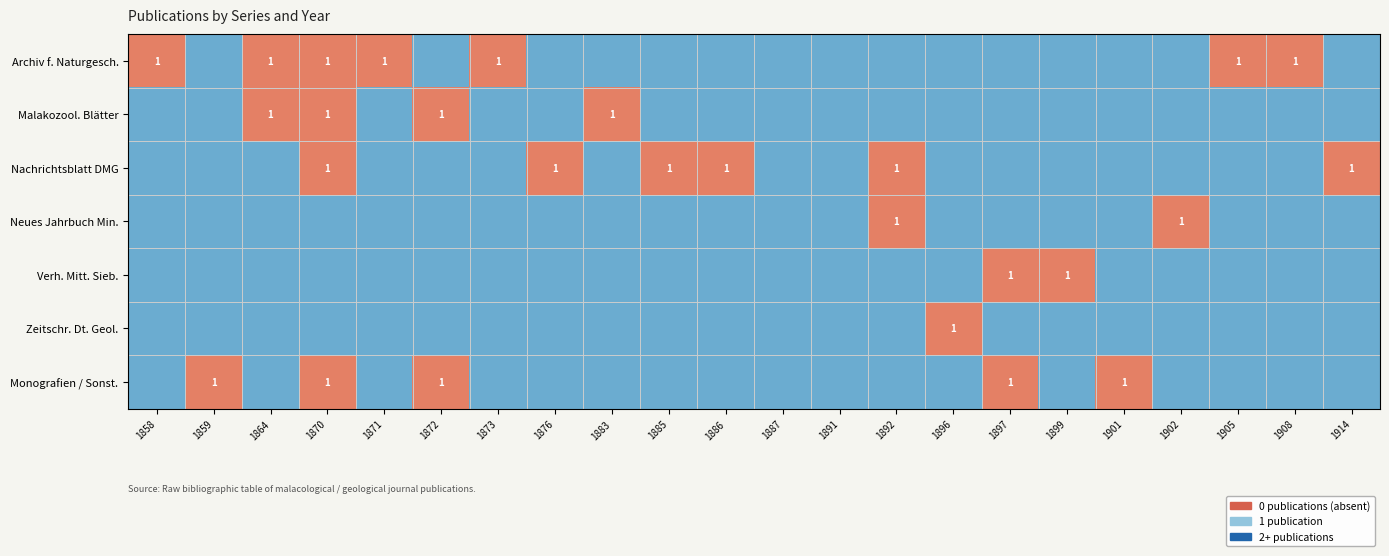

True or false: Archiv f. Naturgesch. has a value of 1 at 1870.

True